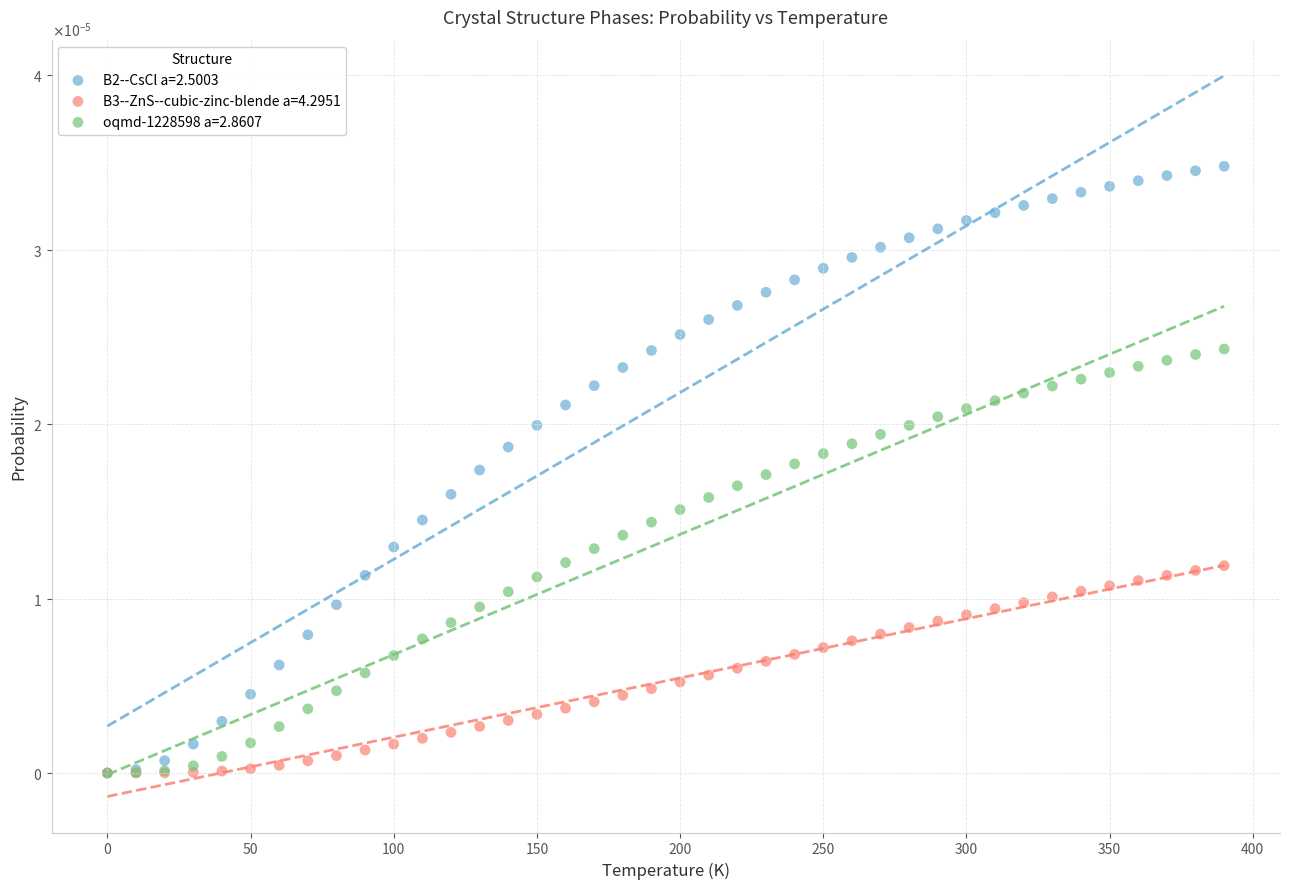

What are all the series names shown in the legend?

B2--CsCl a=2.5003, B3--ZnS--cubic-zinc-blende a=4.2951, oqmd-1228598 a=2.8607